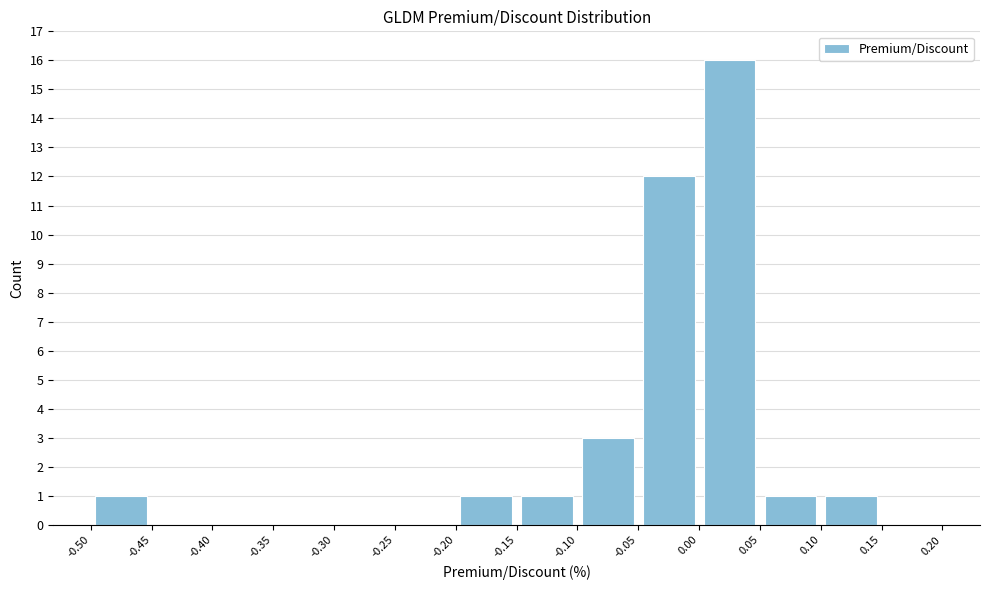

Reading left to right, transcribe this chart: for each bar, give the range it covers on the x-axis and its height. The values are not printed on the chart, so give them approximately, as read against the axis.

-0.50 to -0.45: 1
-0.45 to -0.40: 0
-0.40 to -0.35: 0
-0.35 to -0.30: 0
-0.30 to -0.25: 0
-0.25 to -0.20: 0
-0.20 to -0.15: 1
-0.15 to -0.10: 1
-0.10 to -0.05: 3
-0.05 to 0.00: 12
0.00 to 0.05: 16
0.05 to 0.10: 1
0.10 to 0.15: 1
0.15 to 0.20: 0